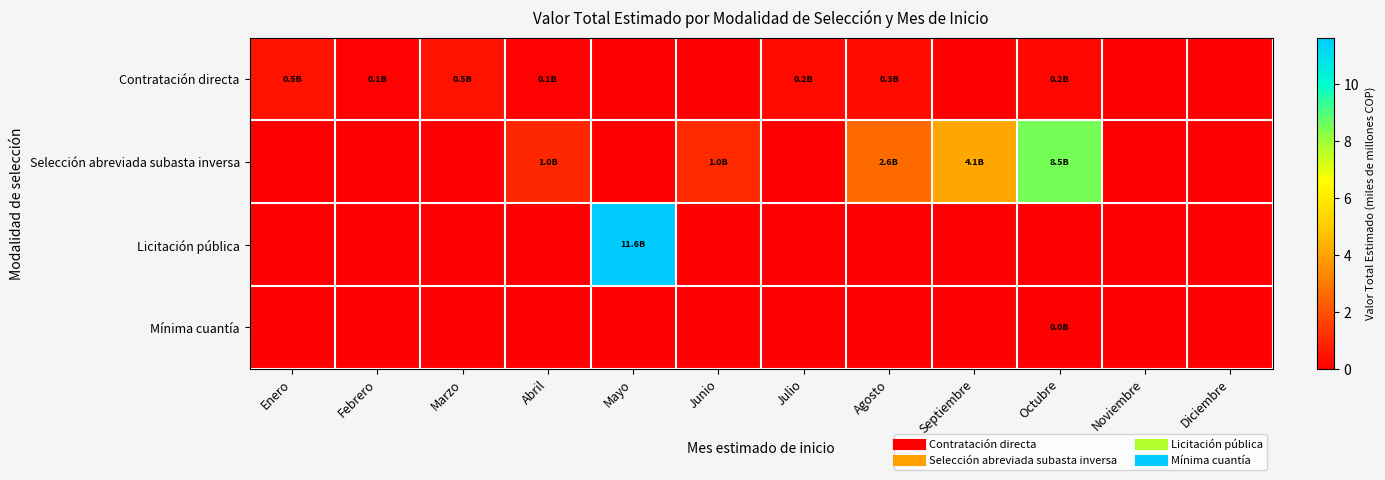

Reading right to left, transcribe all the data shown in this chart.

Contratación directa: Diciembre=0.0	Noviembre=0.0	Octubre=0.2	Septiembre=0.0	Agosto=0.3	Julio=0.2	Junio=0.0	Mayo=0.0	Abril=0.1	Marzo=0.5	Febrero=0.1	Enero=0.5
Selección abreviada subasta inversa: Diciembre=0.0	Noviembre=0.0	Octubre=8.5	Septiembre=4.1	Agosto=2.6	Julio=0.0	Junio=1.0	Mayo=0.0	Abril=1.0	Marzo=0.0	Febrero=0.0	Enero=0.0
Licitación pública: Diciembre=0.0	Noviembre=0.0	Octubre=0.0	Septiembre=0.0	Agosto=0.0	Julio=0.0	Junio=0.0	Mayo=11.6	Abril=0.0	Marzo=0.0	Febrero=0.0	Enero=0.0
Mínima cuantía: Diciembre=0.0	Noviembre=0.0	Octubre=0.0	Septiembre=0.0	Agosto=0.0	Julio=0.0	Junio=0.0	Mayo=0.0	Abril=0.0	Marzo=0.0	Febrero=0.0	Enero=0.0